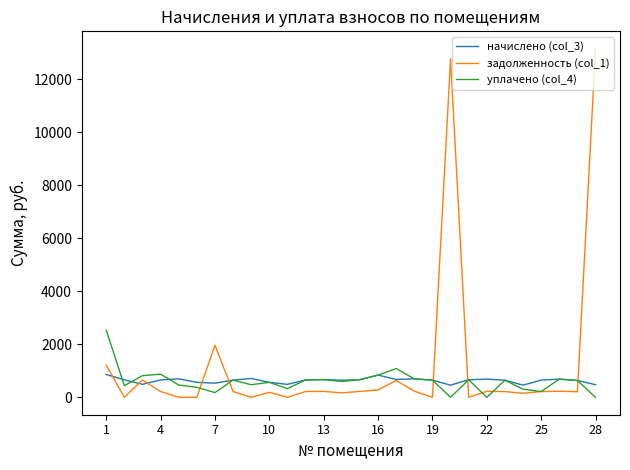

True or false: уплачено (col_4) has more than 0 interior local peaks.

True